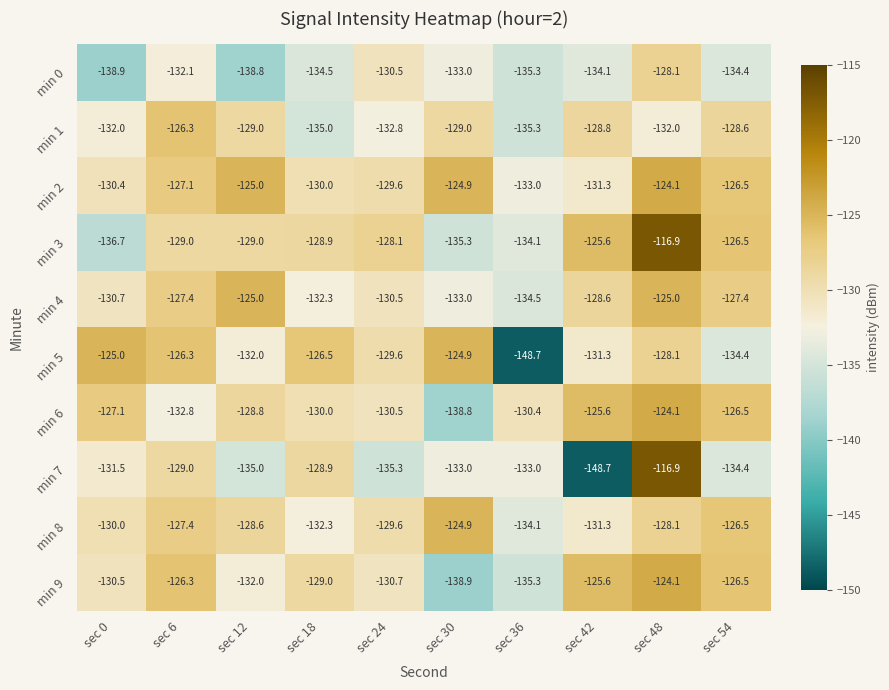

What is the spread (max minus min) of values at sec 6?

6.5